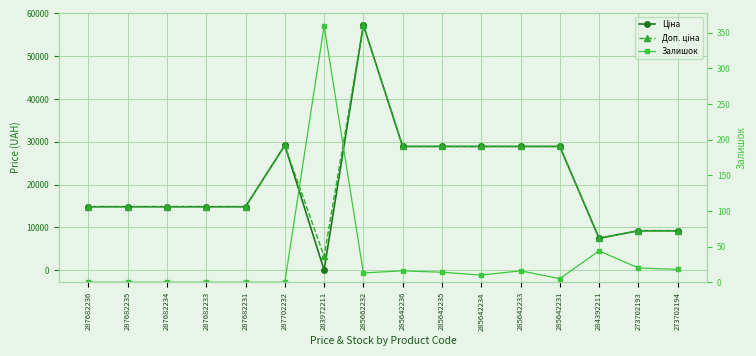

What position from the left is 285642233?

12